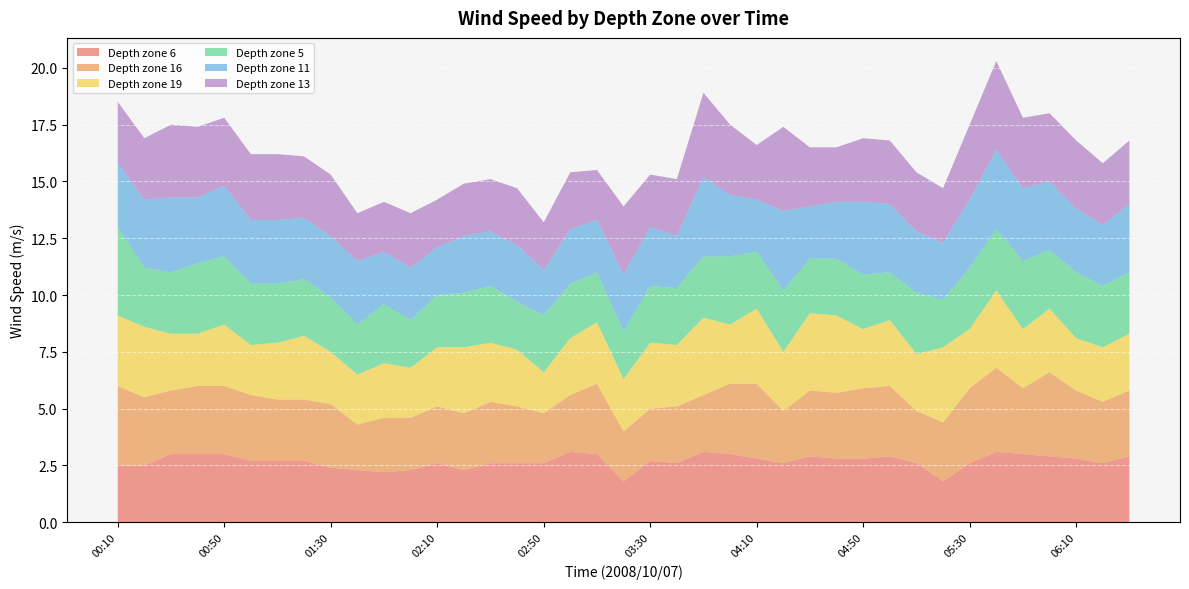

What is the total value across all series at 02:10?

14.2